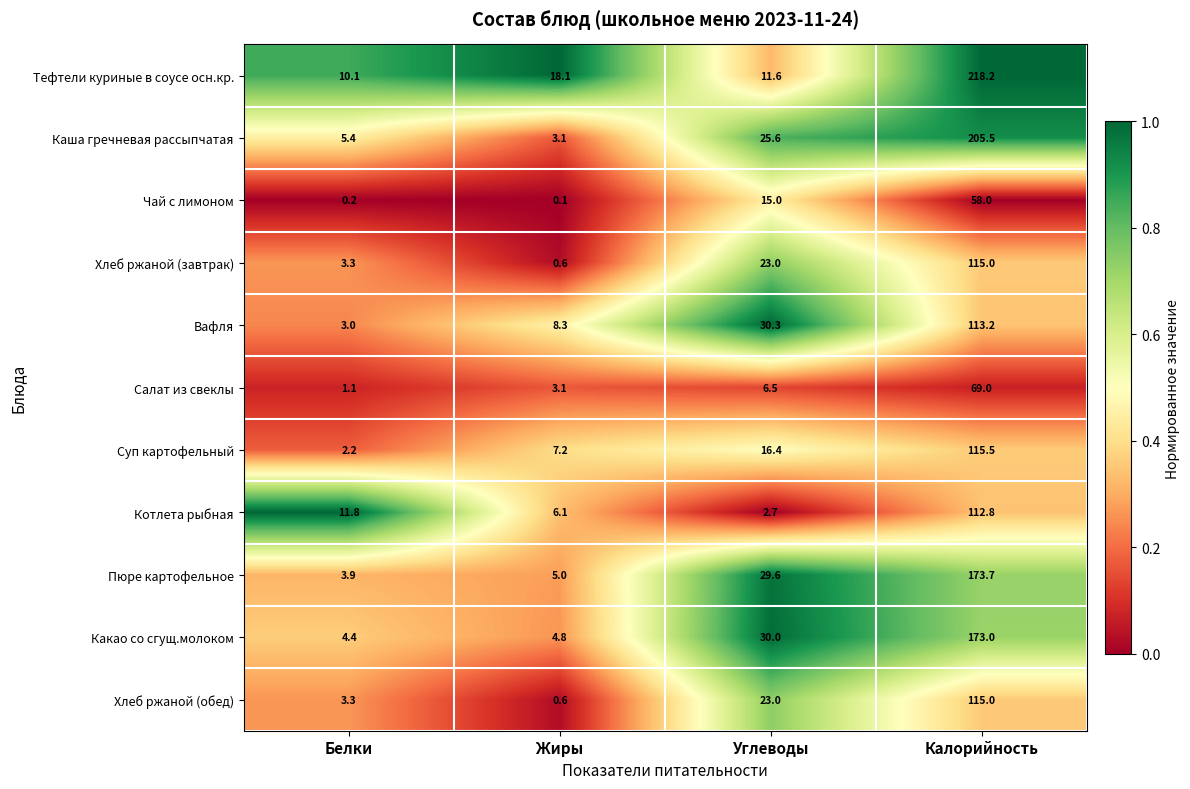

True or false: Каша гречневая рассыпчатая has a value of 9.7 at Углеводы.

False